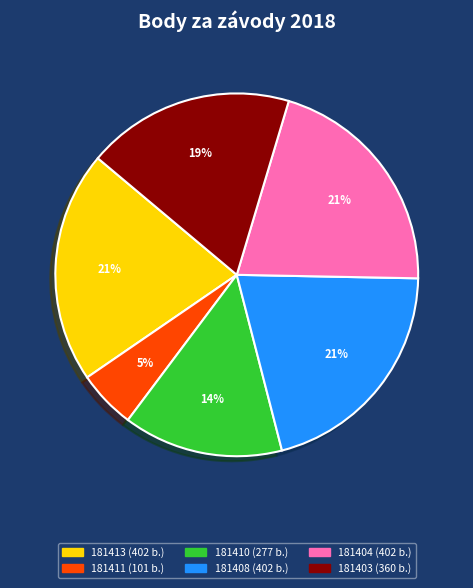

How many segments does this pie chart have?

6